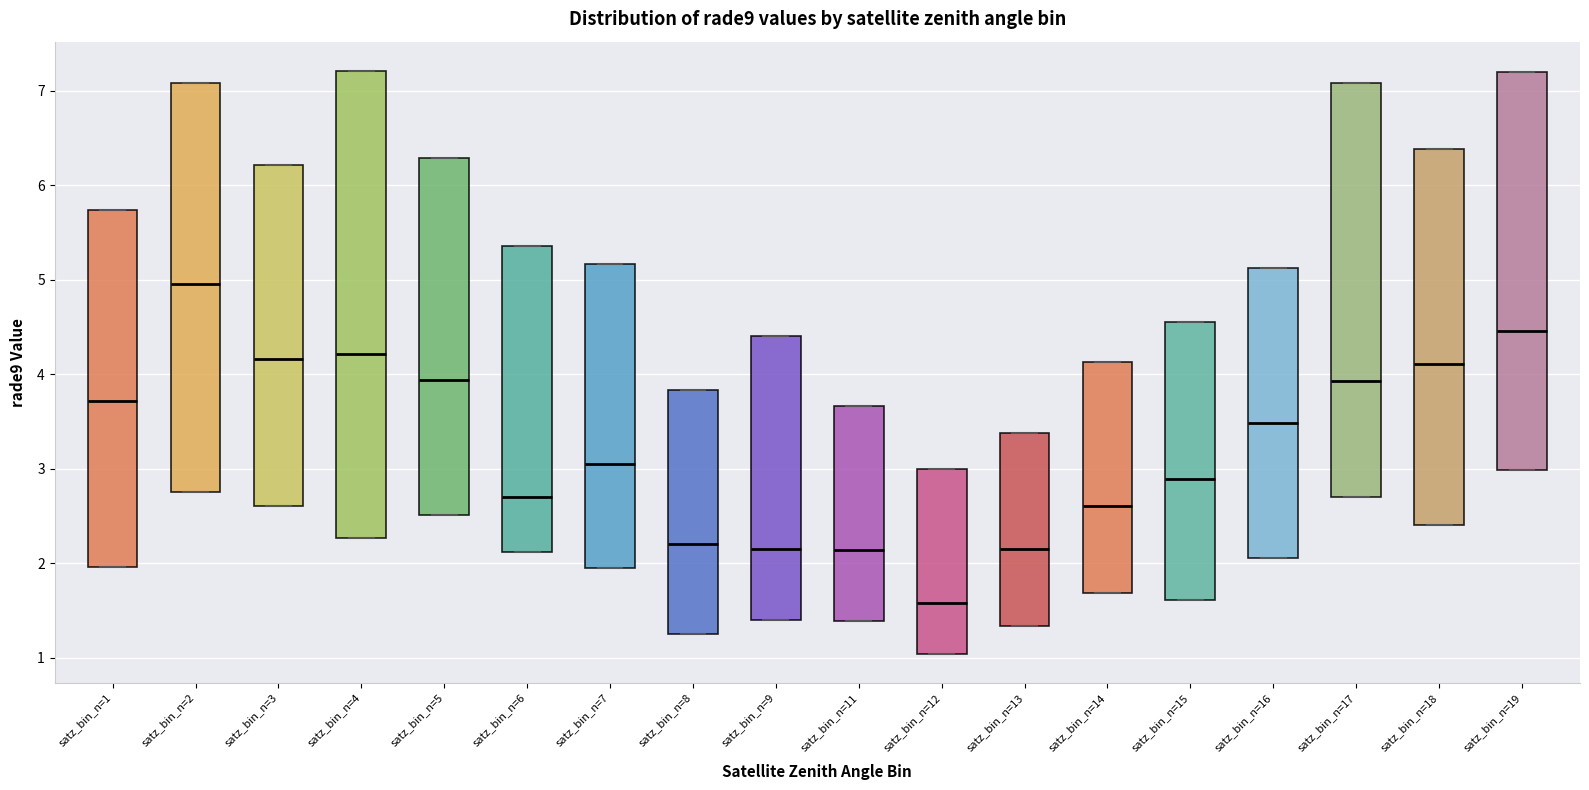

Where does the median line of the box for satz_bin_n=5 sit on the y-axis? The values are not printed on the chart, so give them approximately, as read against the axis.

3.9